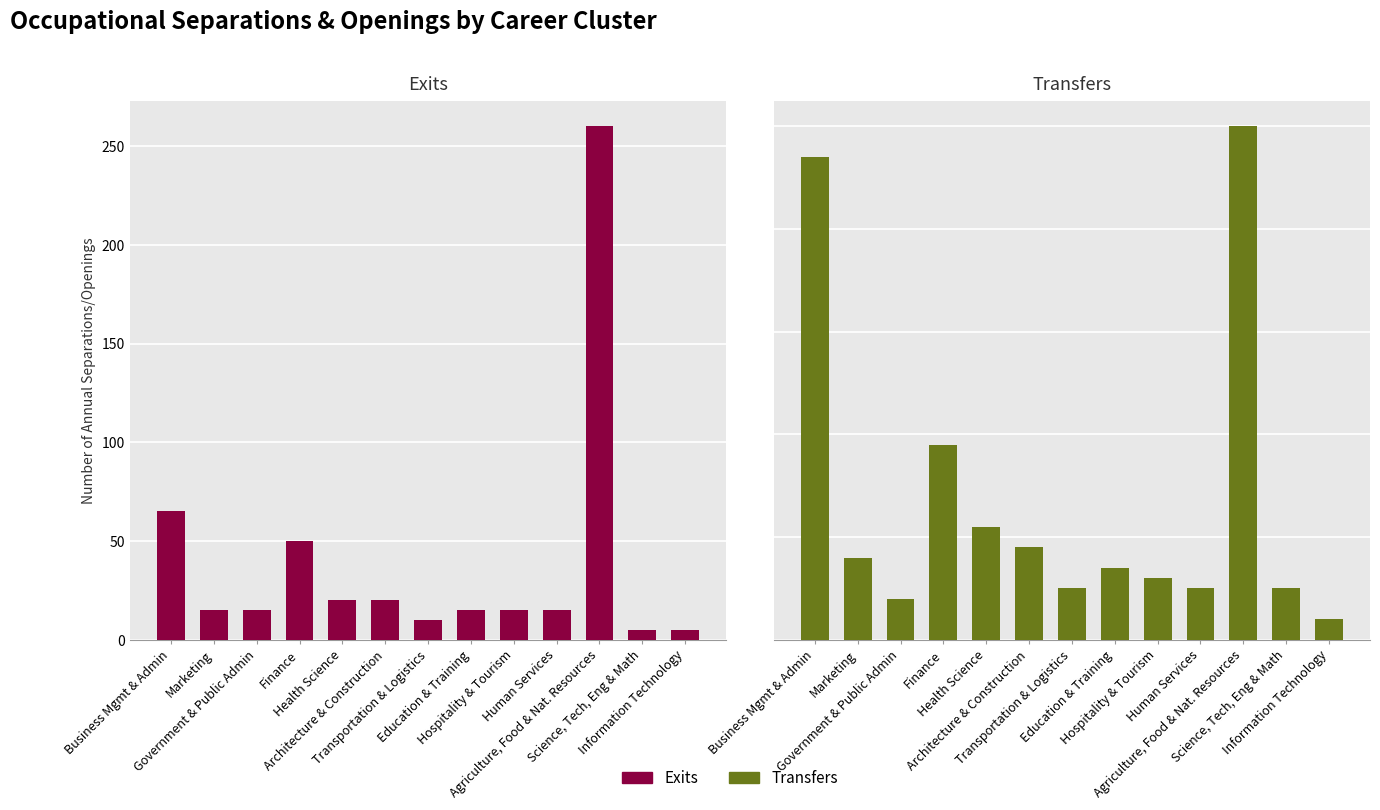

Rank the series by their maximum value, from highest to lowest.

Exits, Transfers